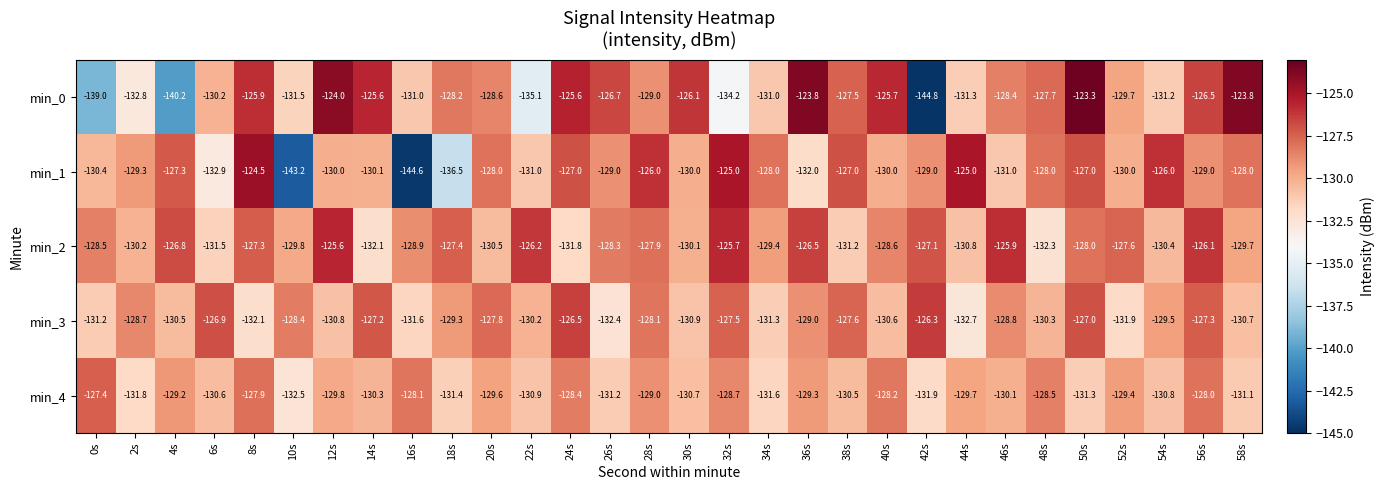

The min_1 series shows -125.0 at 32s. True or false?

True